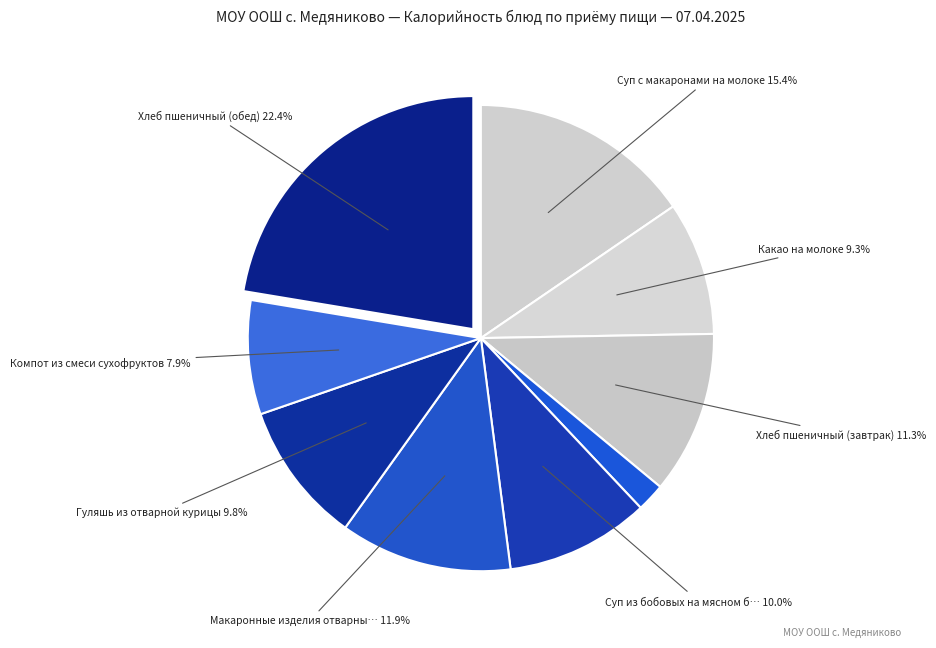

How many segments does this pie chart have?

9